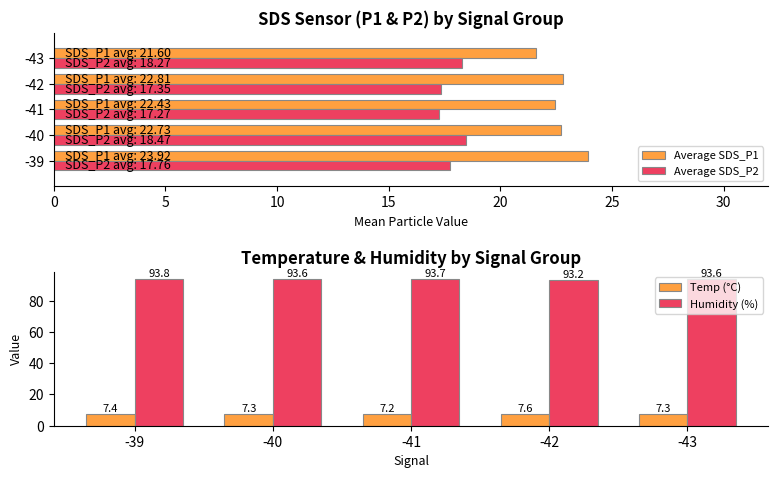

What is the difference between the maximum and second lowest values in the Humidity (%) series?

0.2